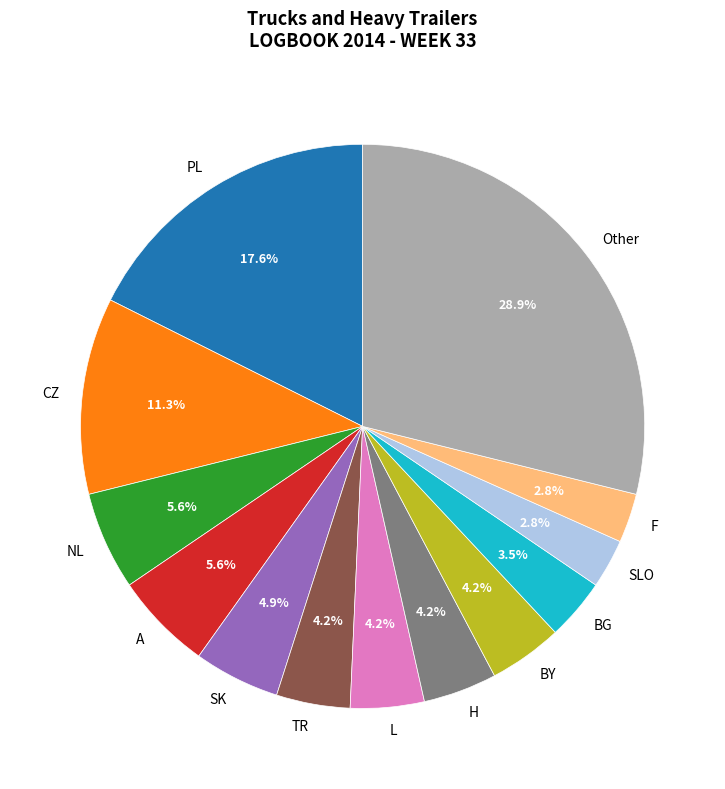

Which slice is the largest?

Other